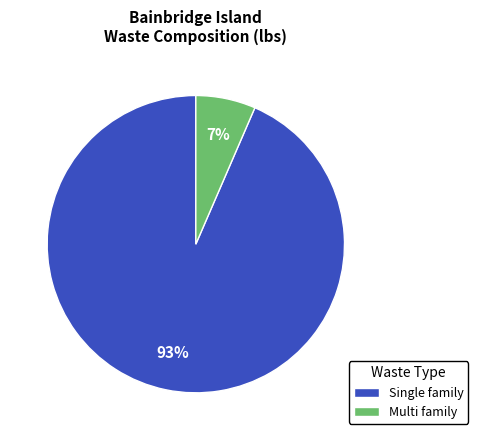

True or false: Single family accounts for 88% of the total.

False